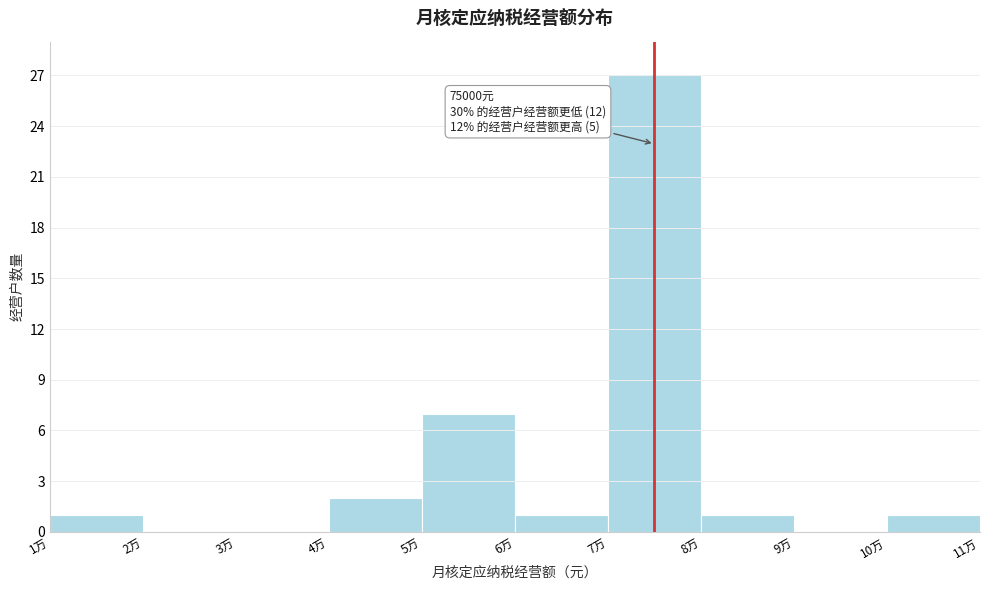

Reading left to right, extract all data points from this chart.

1万=1	2万=0	3万=0	4万=2	5万=7	6万=1	7万=27	8万=1	9万=0	10万=1